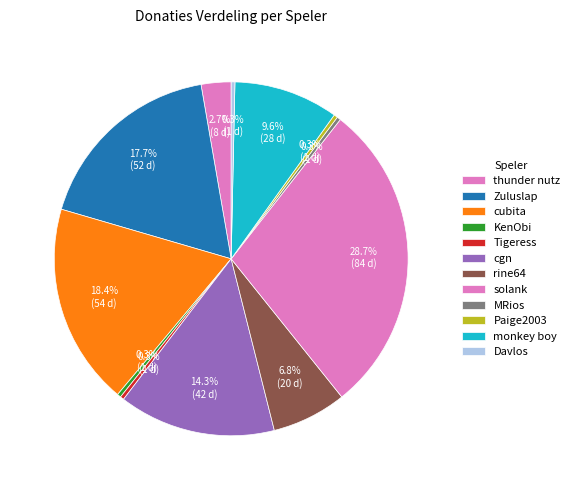

Count the number of slices in the pie.

12